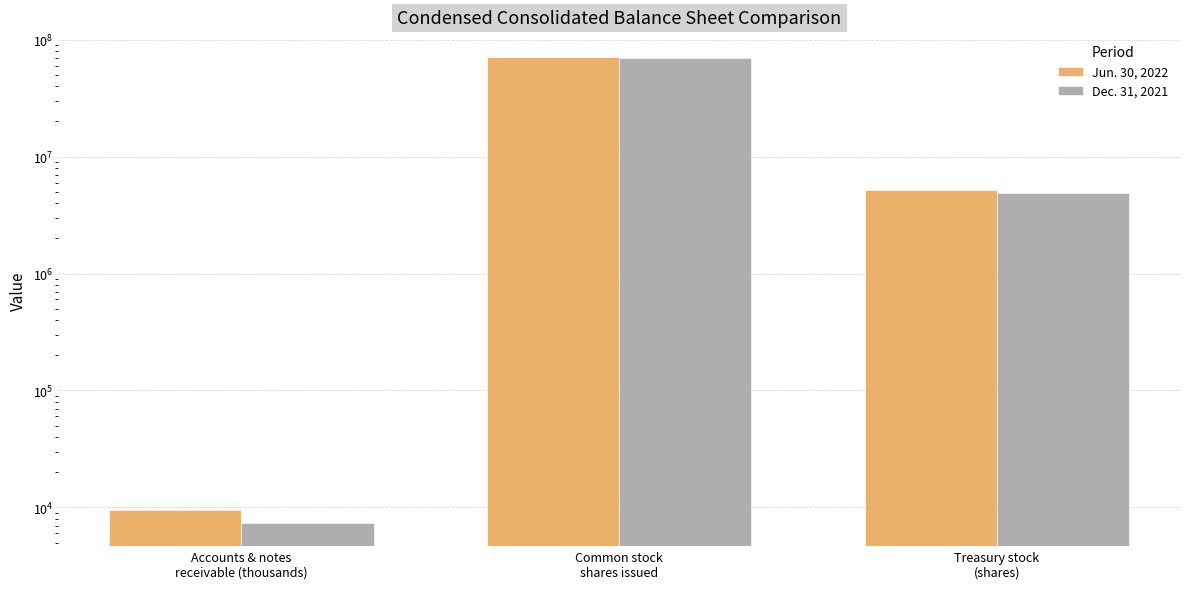

Between Treasury stock
(shares) and Accounts & notes
receivable (thousands), which is larger?

Treasury stock
(shares)